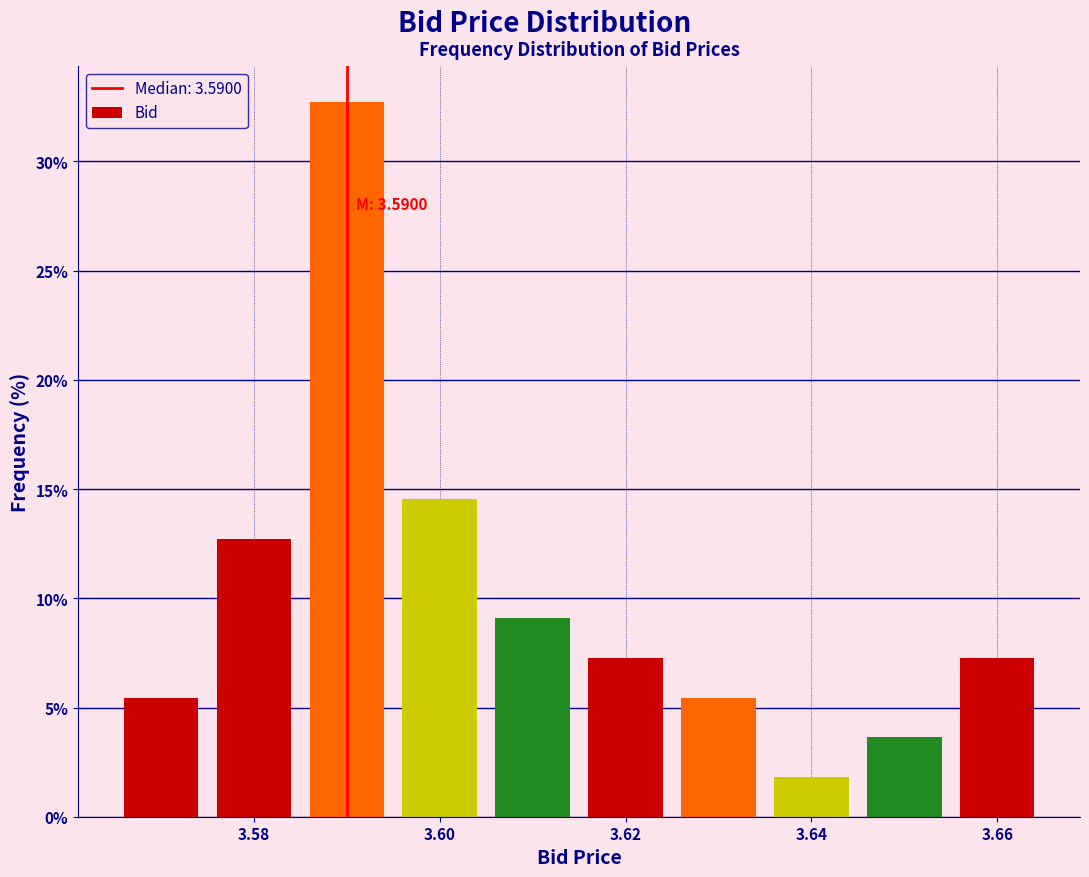

Which range on the x-axis has the tallest bar?

3.585 to 3.595